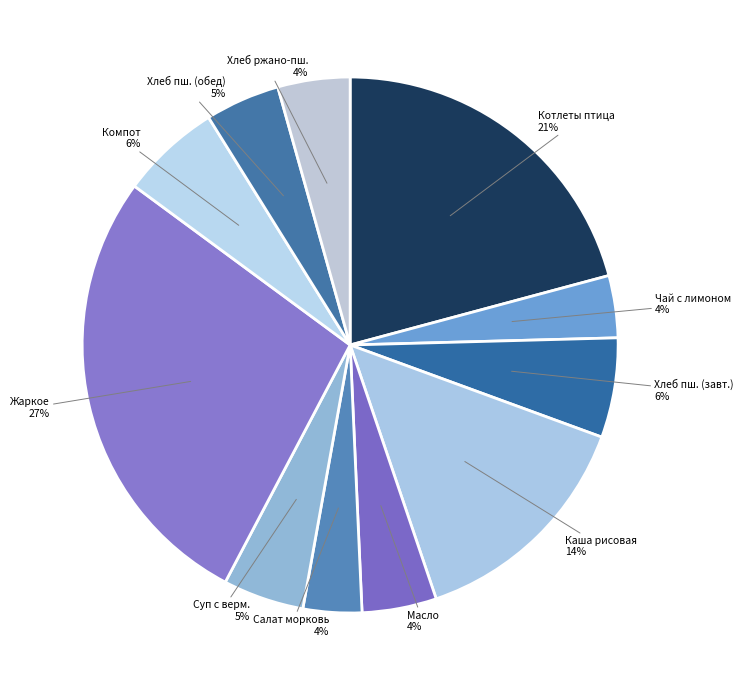

Which slice is the largest?

Жаркое